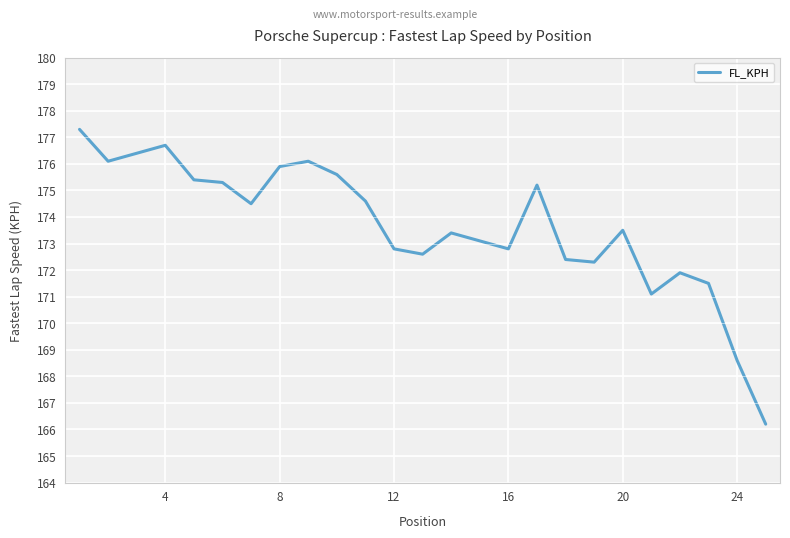

What is the greatest value displayed?

177.3